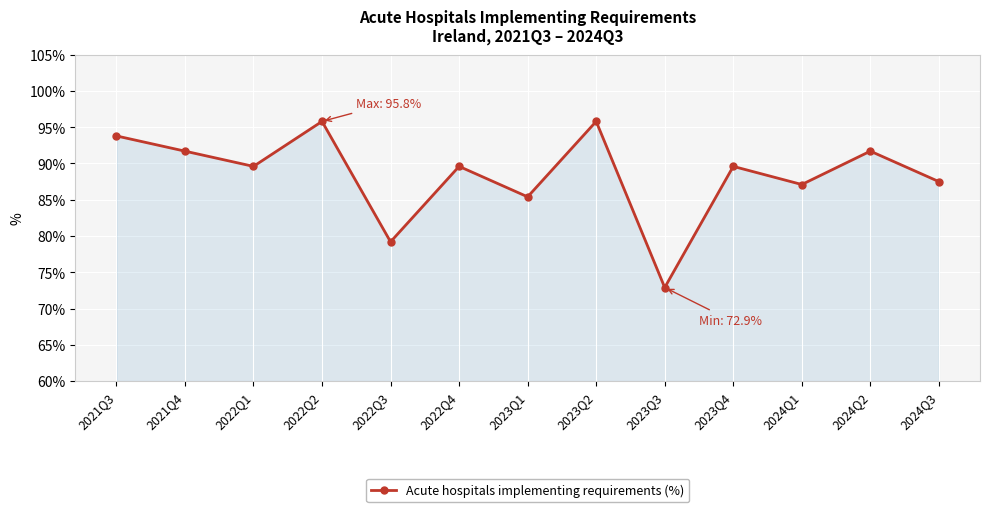

What is the difference between the values at 2022Q4 and 2021Q4?

2.1